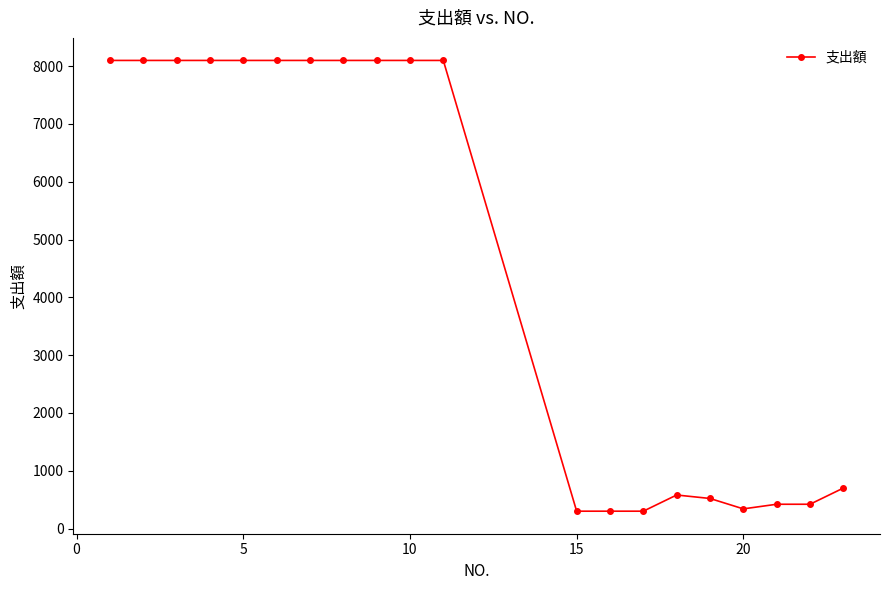

Reading left to right, extract all data points from this chart.

8100	8100	8100	8100	8100	8100	8100	8100	8100	8100	8100	300	300	300	580	520	340	420	420	700